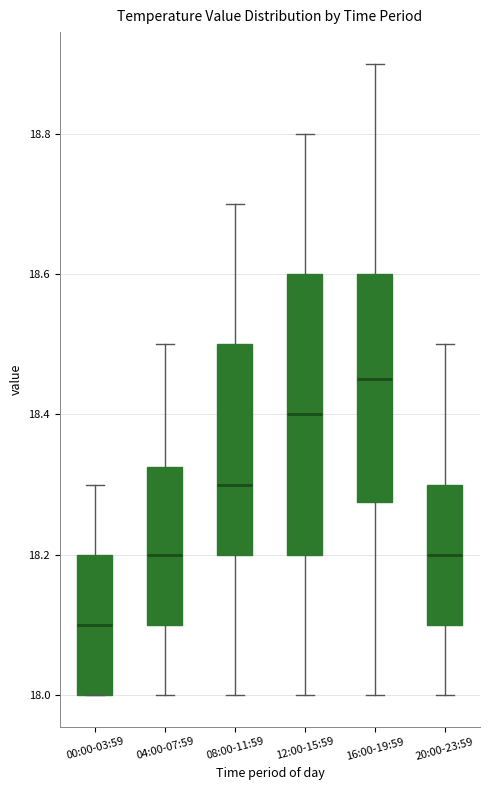

Reading left to right, transcribe this box plot: for each box, give where its median line is, the range the box spans, and where its two whiskers end, as read against the y-axis. The values are not printed on the chart, so give them approximately, as read against the axis.

00:00-03:59: median 18.10, box 18.00 to 18.20, whiskers 18.00 to 18.30
04:00-07:59: median 18.20, box 18.10 to 18.32, whiskers 18.00 to 18.50
08:00-11:59: median 18.30, box 18.20 to 18.50, whiskers 18.00 to 18.70
12:00-15:59: median 18.40, box 18.20 to 18.60, whiskers 18.00 to 18.80
16:00-19:59: median 18.46, box 18.28 to 18.60, whiskers 18.00 to 18.90
20:00-23:59: median 18.20, box 18.10 to 18.30, whiskers 18.00 to 18.50